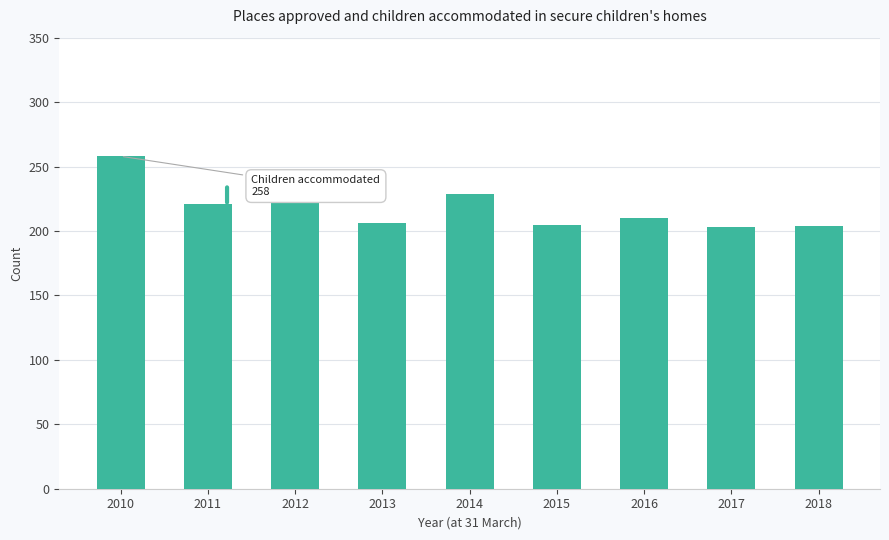

What is the difference between the maximum and minimum values?

55